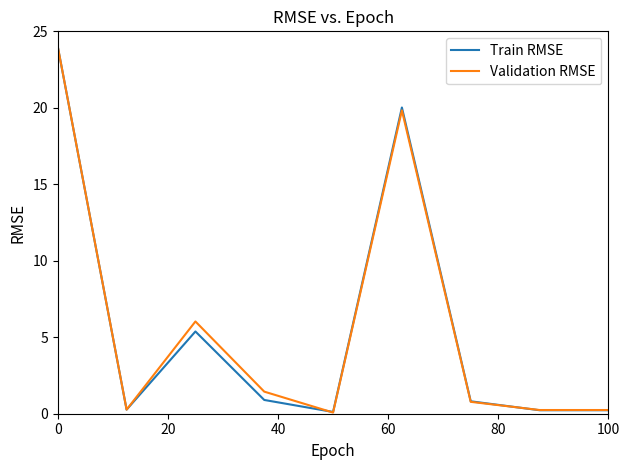

What is the difference between the second highest and minimum values in the Validation RMSE series?

19.8